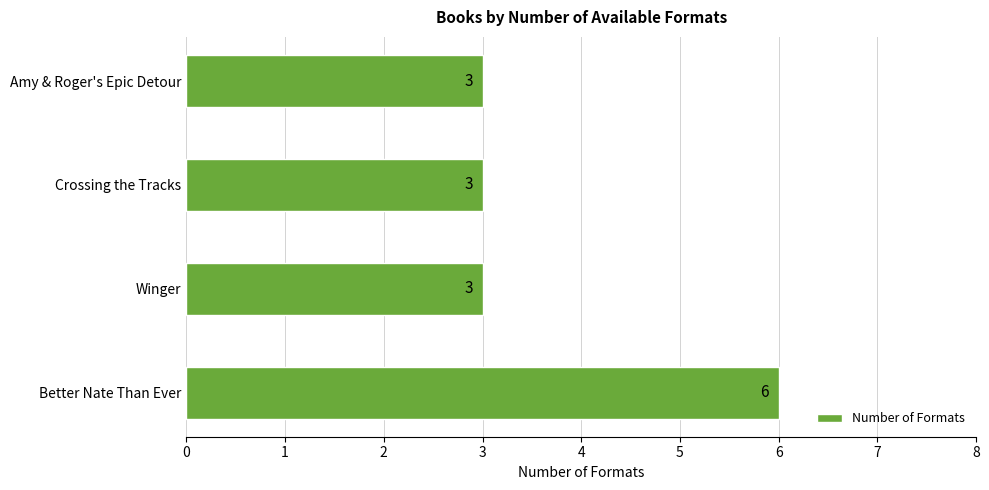

Reading bottom to top, extract all data points from this chart.

Better Nate Than Ever=6	Winger=3	Crossing the Tracks=3	Amy & Roger's Epic Detour=3